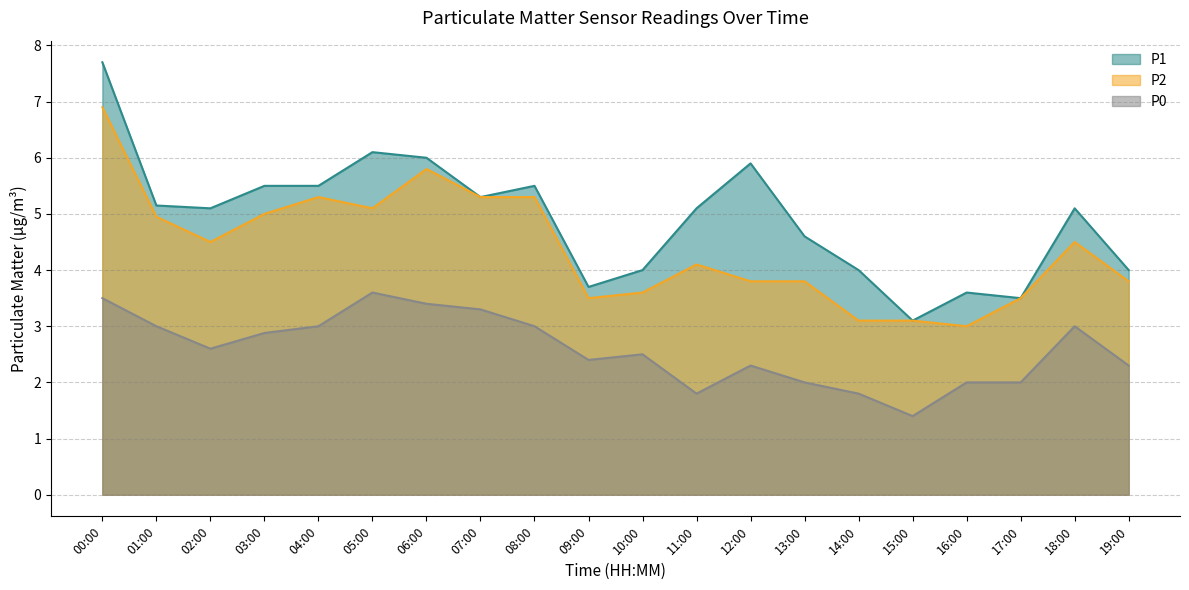

Does the chart display data point markers on the line(s)?

No